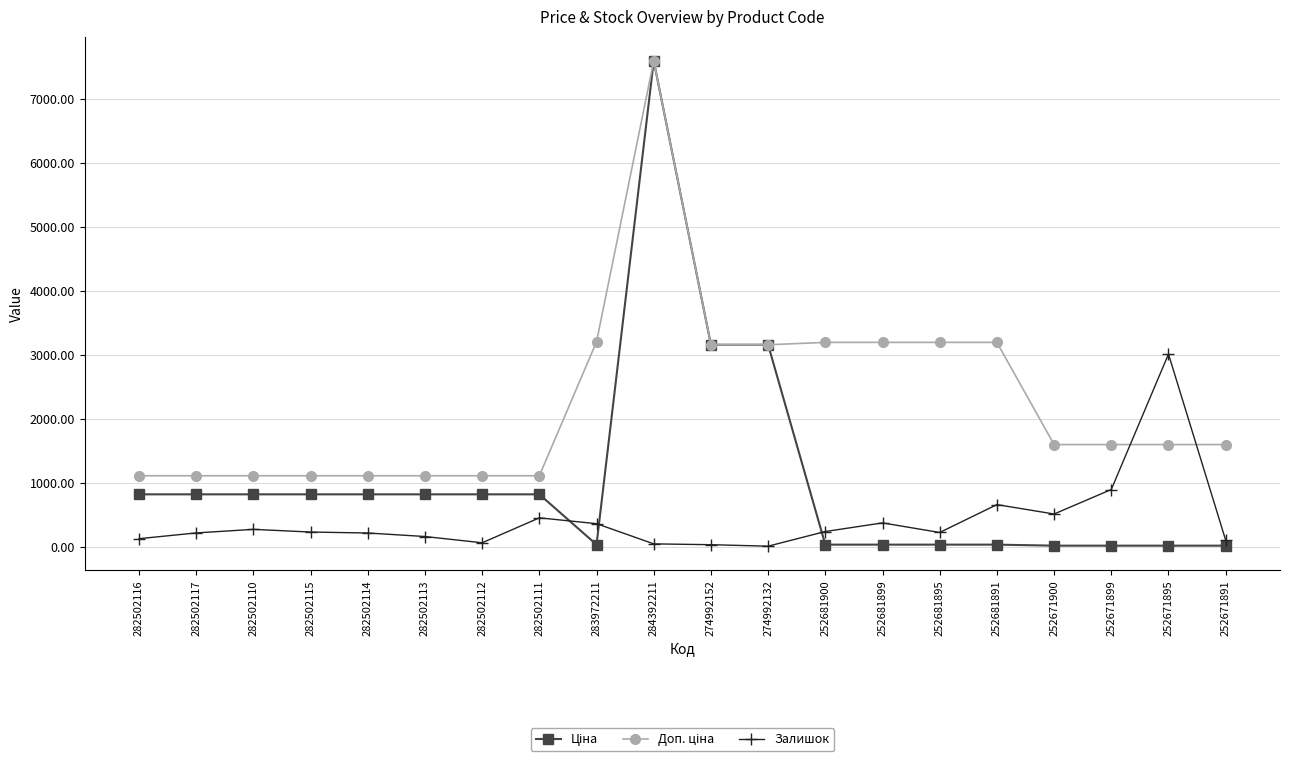

The Залишок series shows 214.0 at 282502114. True or false?

True